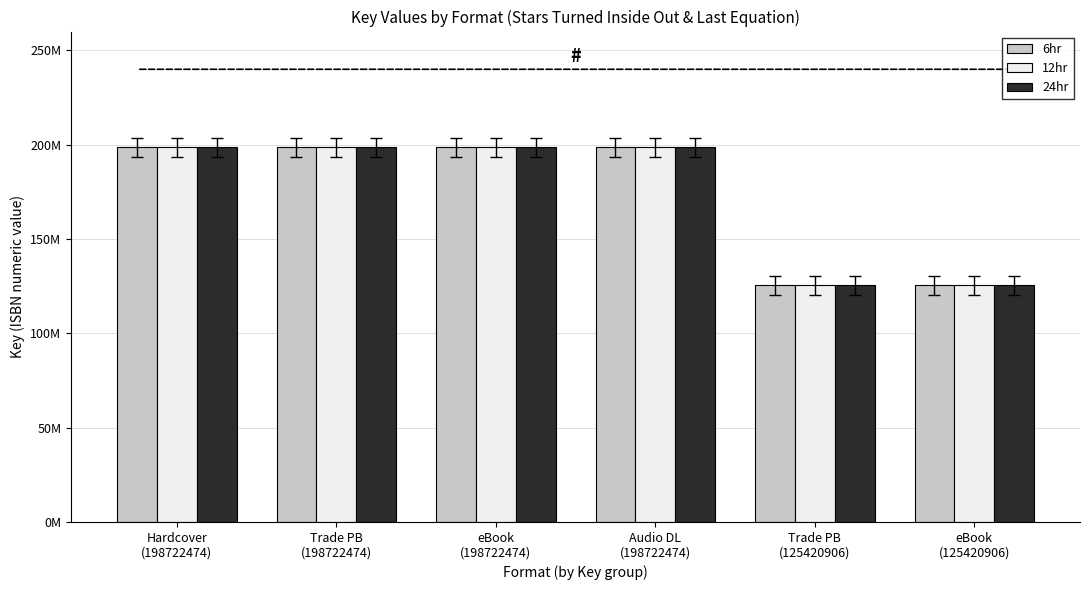

The 24hr series shows 269589575 at eBook
(198722474). True or false?

False